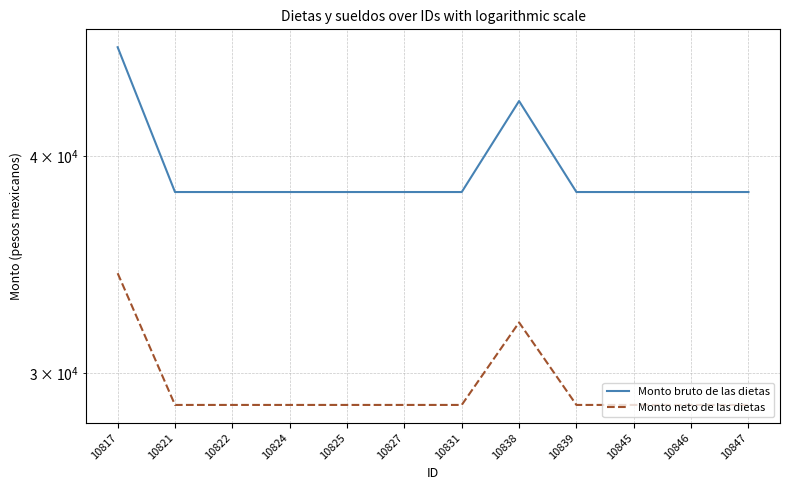

In Monto bruto de las dietas, how many points are higher than both neighbors (excluding endpoints)?

1